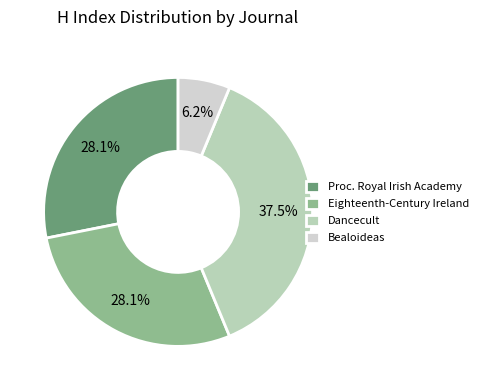

What percentage is NOT represented by Dancecult?

62.5%